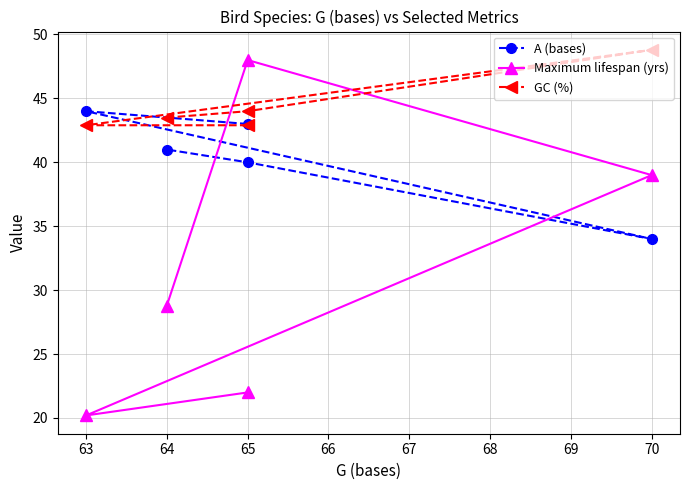

Between which two adjacent categories do GC (%) and A (bases) first intersect?

63 and 70